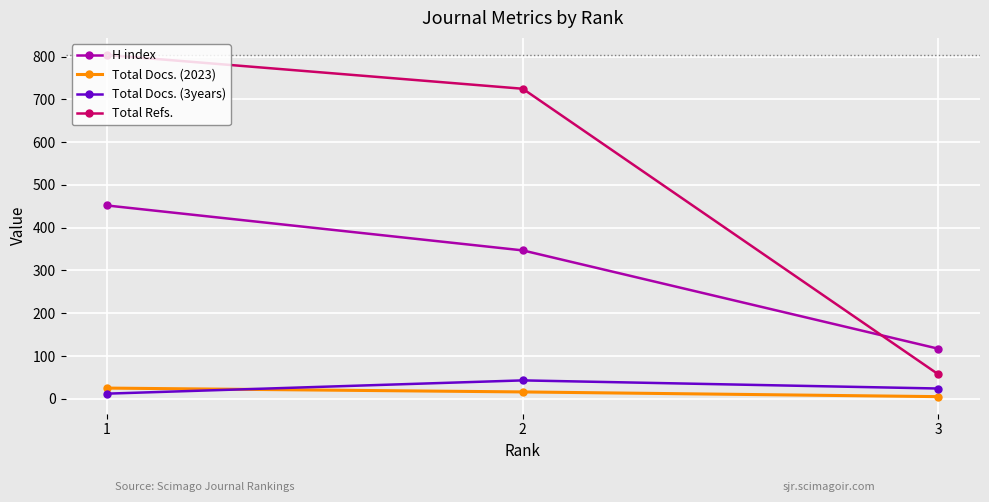

What are all the series names shown in the legend?

H index, Total Docs. (2023), Total Docs. (3years), Total Refs.